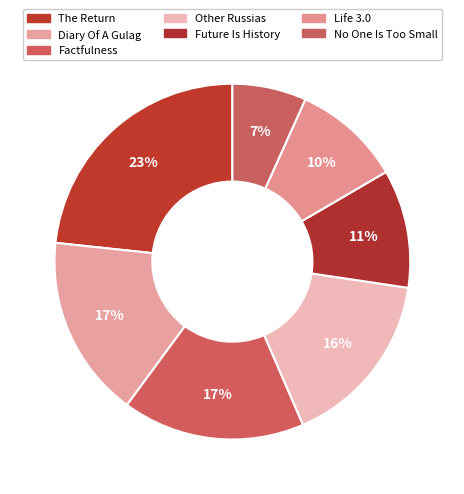

How many segments does this pie chart have?

7